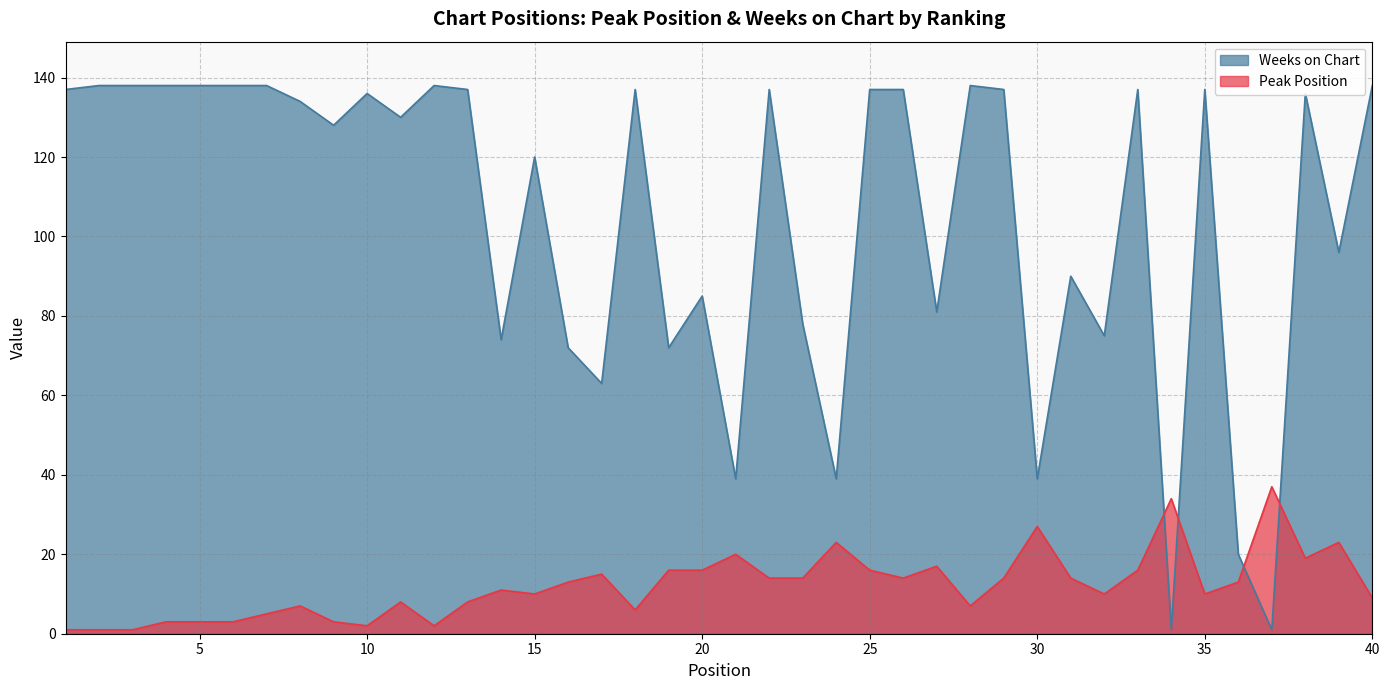

List the series in order of their peak value, lowest first.

Peak Position, Weeks on Chart